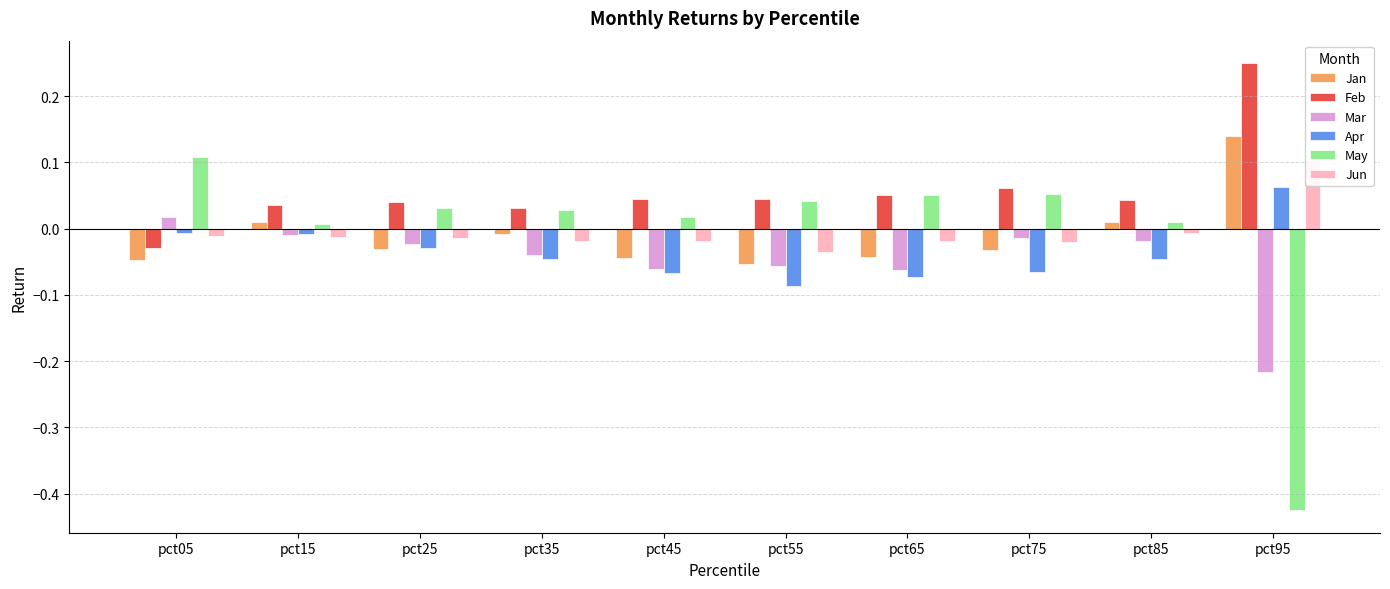

Reading left to right, list all the values displayed in this chart.

Jan: -0.0	0.0	-0.0	-0.0	-0.0	-0.1	-0.0	-0.0	0.0	0.1
Feb: -0.0	0.0	0.0	0.0	0.0	0.0	0.1	0.1	0.0	0.3
Mar: 0.0	-0.0	-0.0	-0.0	-0.1	-0.1	-0.1	-0.0	-0.0	-0.2
Apr: -0.0	-0.0	-0.0	-0.0	-0.1	-0.1	-0.1	-0.1	-0.0	0.1
May: 0.1	0.0	0.0	0.0	0.0	0.0	0.1	0.1	0.0	-0.4
Jun: -0.0	-0.0	-0.0	-0.0	-0.0	-0.0	-0.0	-0.0	-0.0	0.1